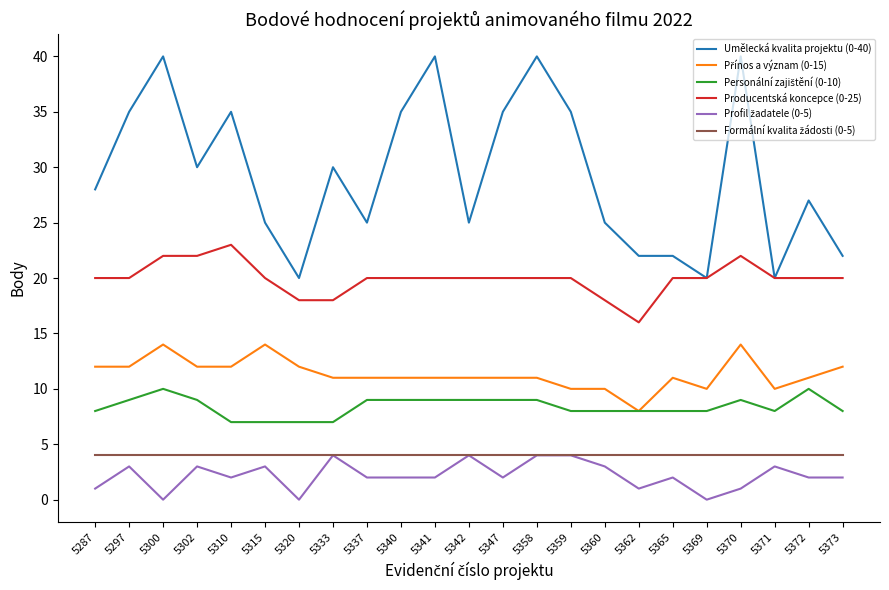

What is the difference between the highest and lowest values at 5342?

21